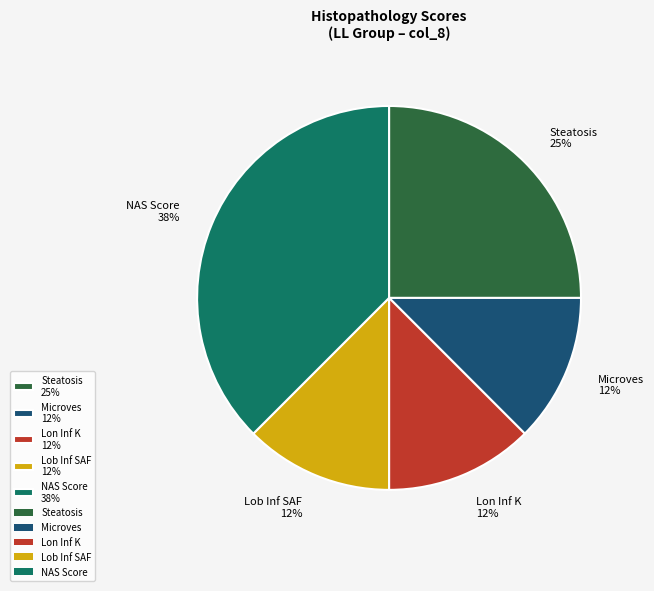

The NAS Score 38% slice represents 38% of the pie. True or false?

True